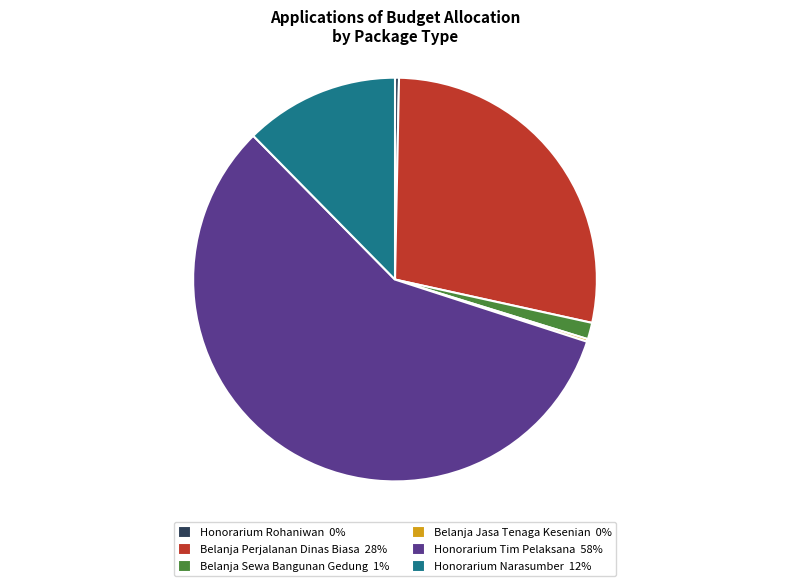

What is the ratio of the value at Belanja Perjalanan Dinas Biasa 28% to the value at Belanja Sewa Bangunan Gedung 1%?

21.2